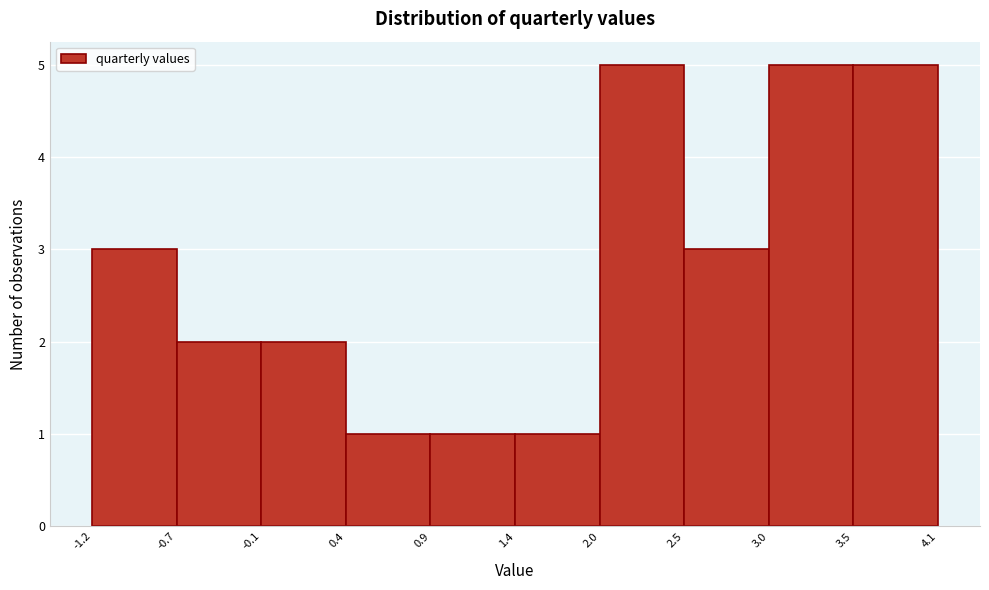

Reading left to right, list every bar in this chart as the range it spans on the x-axis followed by its height. The values are not printed on the chart, so give them approximately, as read against the axis.

-1.2 to -0.7: 3
-0.7 to -0.1: 2
-0.1 to 0.4: 2
0.4 to 0.9: 1
0.9 to 1.4: 1
1.4 to 2.0: 1
2.0 to 2.5: 5
2.5 to 3.0: 3
3.0 to 3.5: 5
3.5 to 4.1: 5